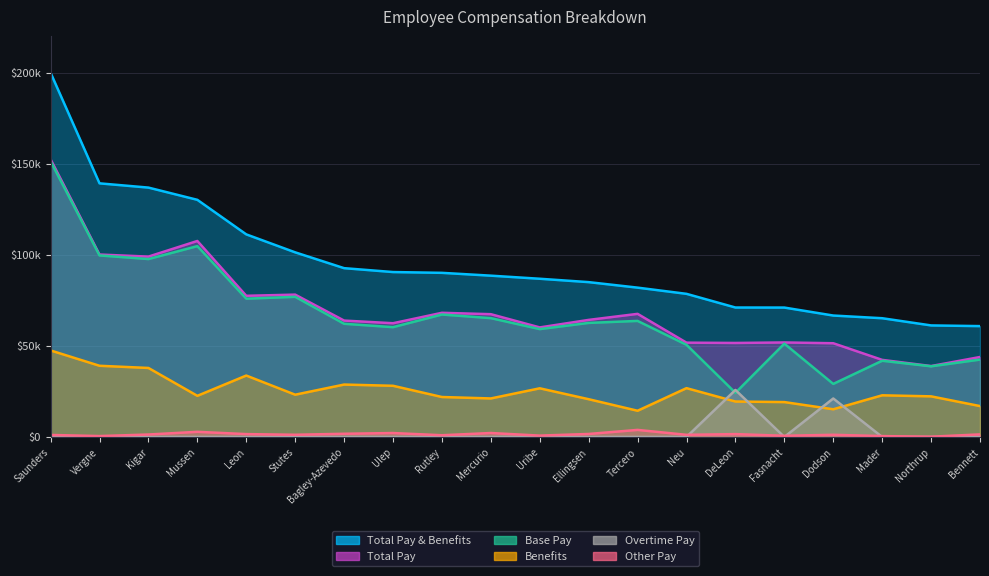

The Base Pay series shows 41862 at Mader. True or false?

True